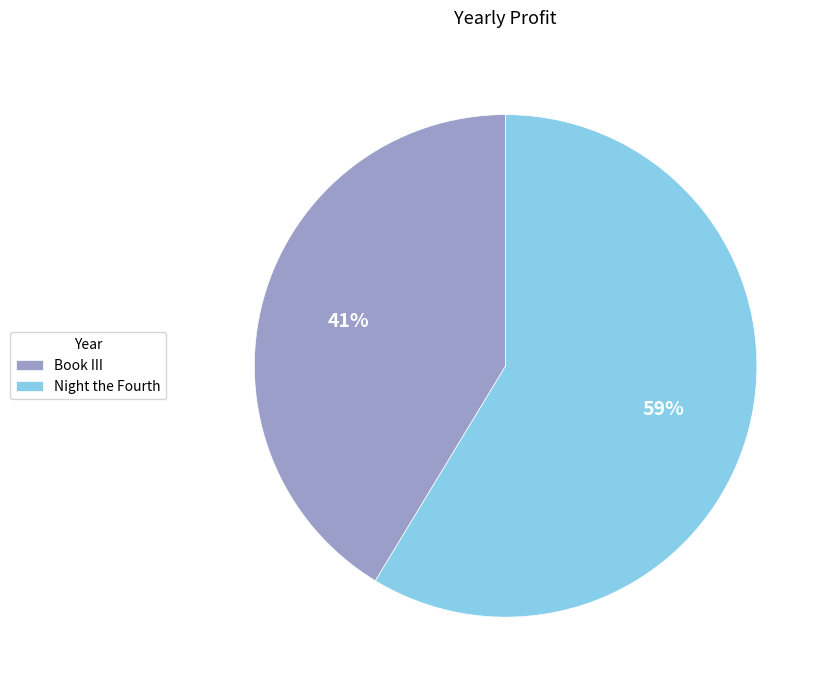

How many slices are in this pie chart?

2